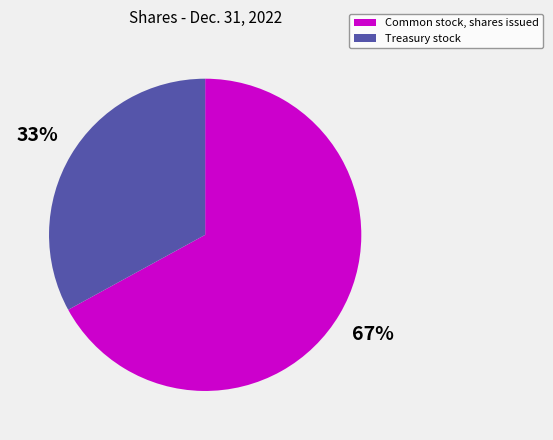

Count the number of slices in the pie.

2